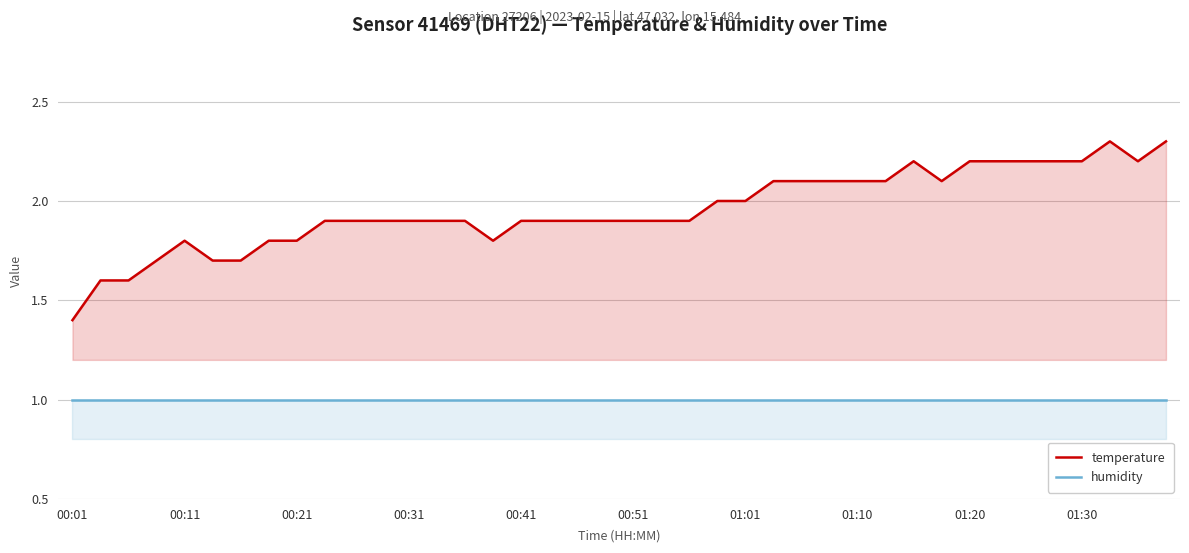

What is the sum of all temperature values?

78.2